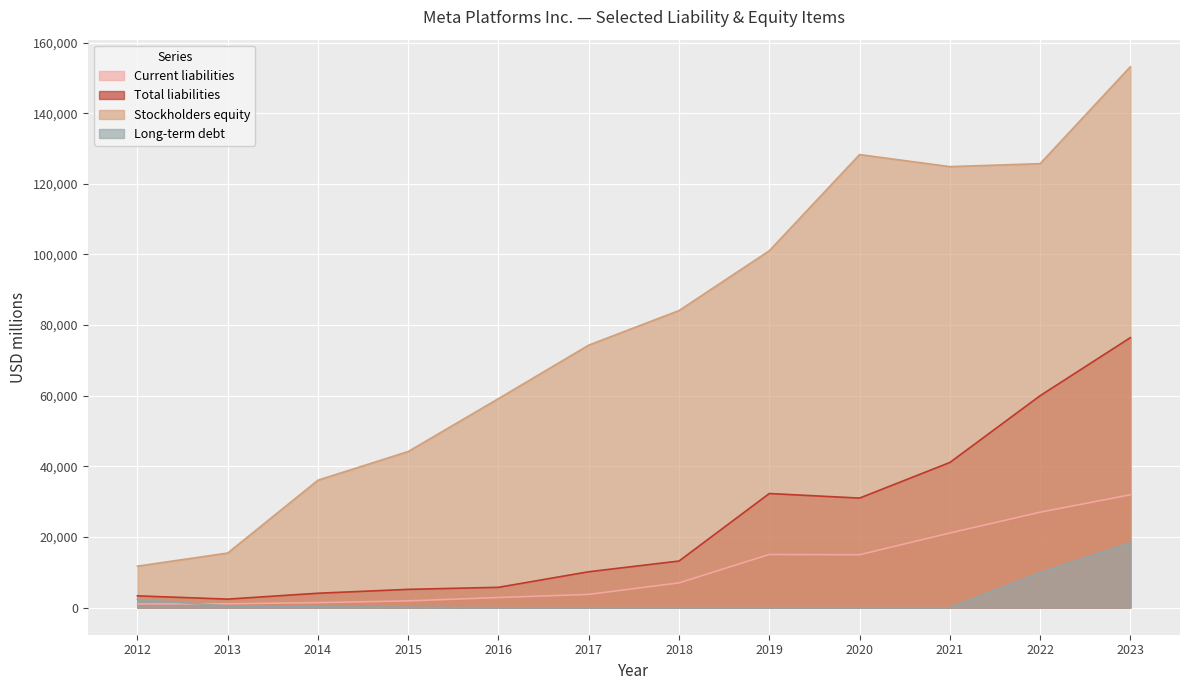

What is the value of the Current liabilities point at the 1st from the left?

1052